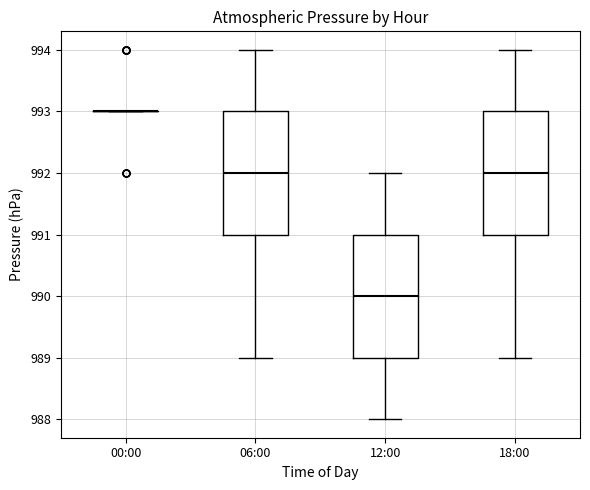

Reading left to right, transcribe this box plot: for each box, give where its median line is, the range the box spans, and where its two whiskers end, as read against the y-axis. The values are not printed on the chart, so give them approximately, as read against the axis.

00:00: box collapsed to a line at 993, whiskers 993 to 993
06:00: median 992, box 991 to 993, whiskers 989 to 994
12:00: median 990, box 989 to 991, whiskers 988 to 992
18:00: median 992, box 991 to 993, whiskers 989 to 994